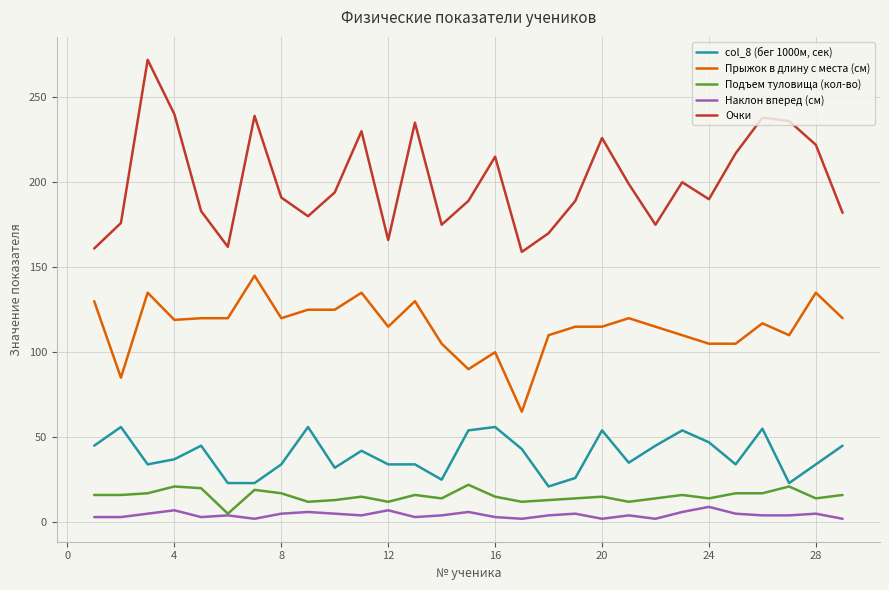

True or false: Очки and Подъем туловища (кол-во) intersect in this chart.

False